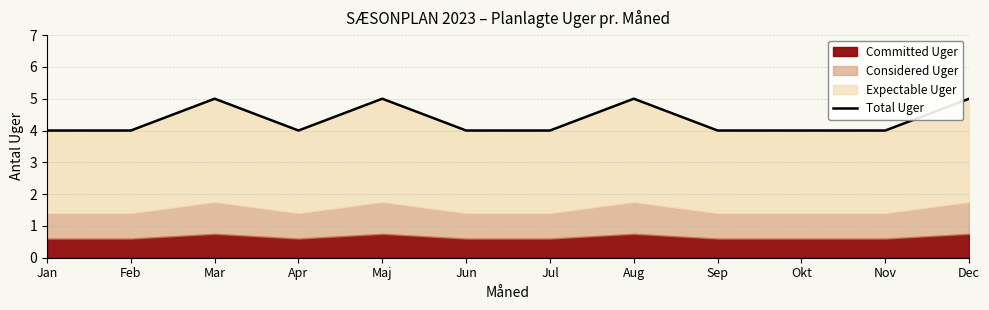

Rank the categories by value from lowest to highest.

Jan, Feb, Apr, Jun, Jul, Sep, Okt, Nov, Mar, Maj, Aug, Dec